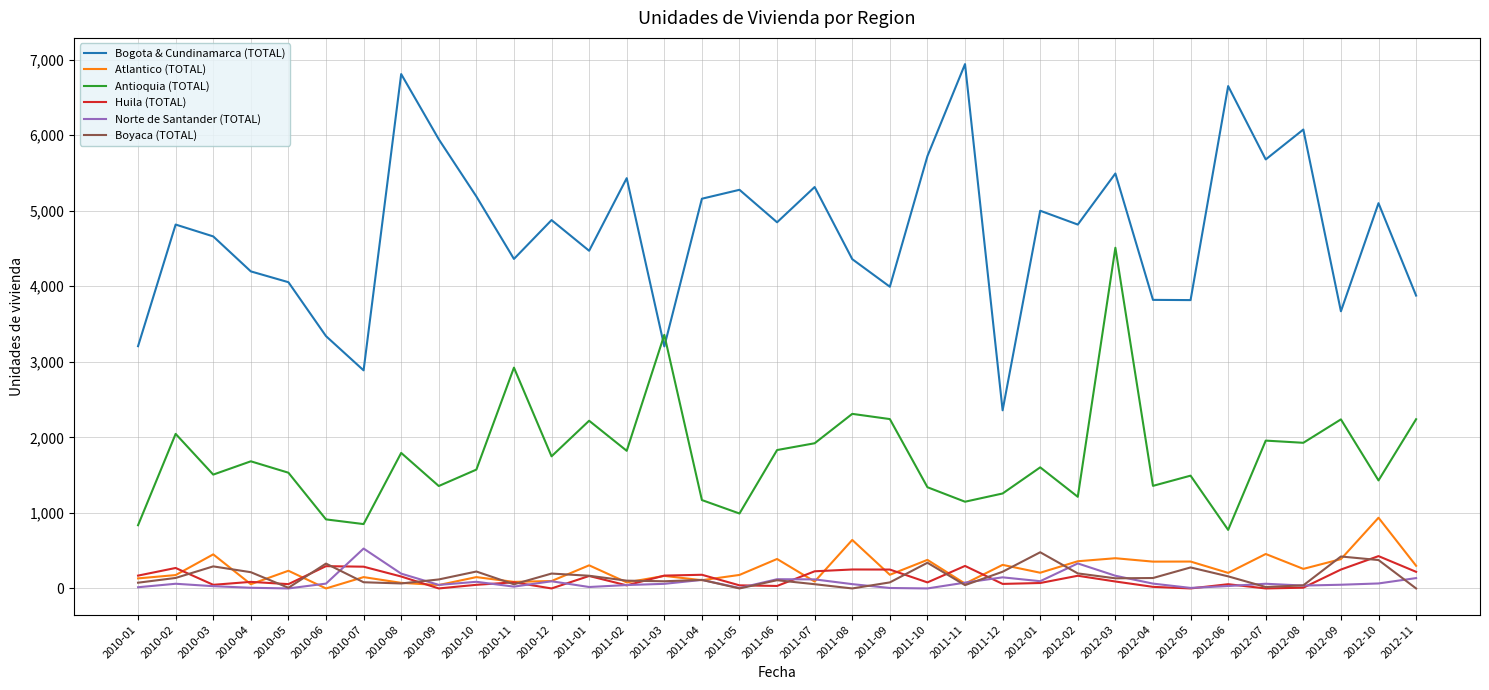

Which series changed the most between 2011-03 and 2011-12?

Antioquia (TOTAL)